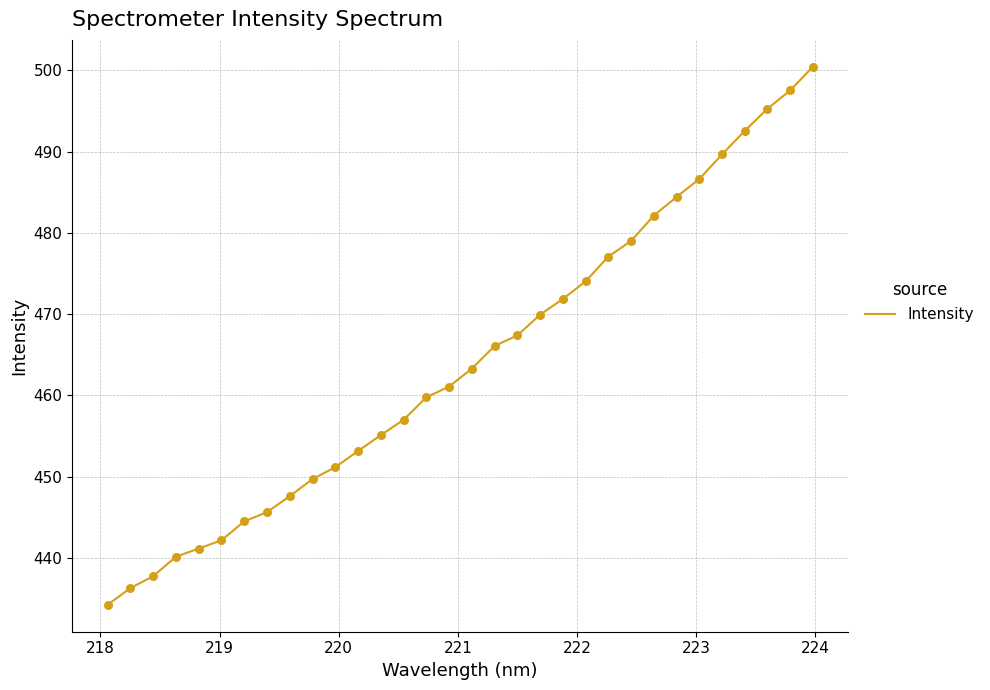

What is the greatest value displayed?

500.4